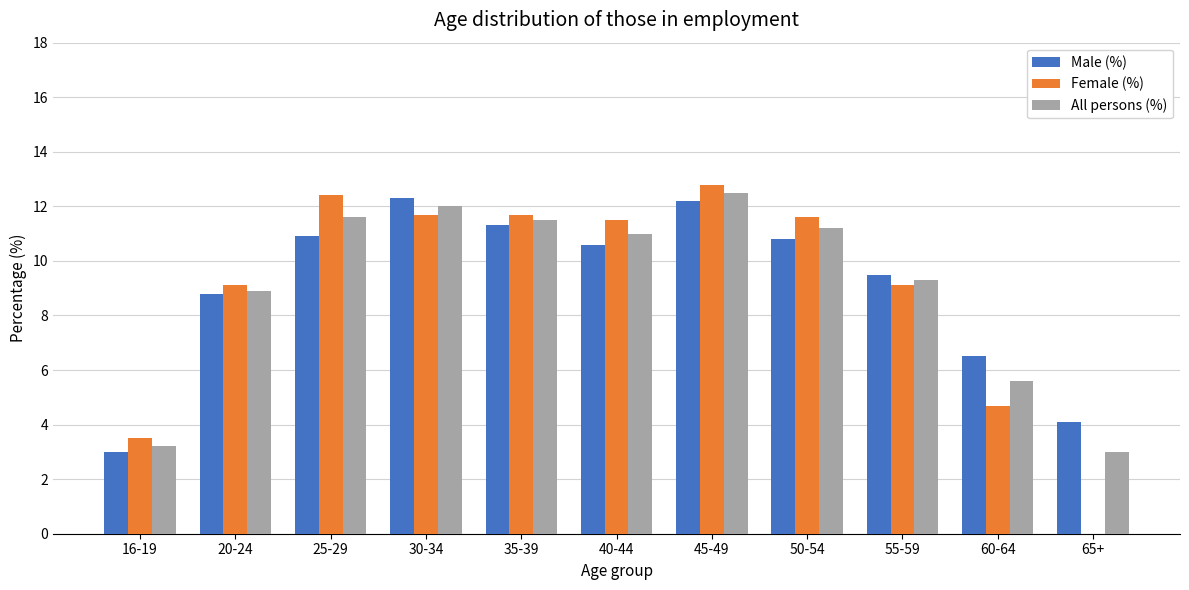

How many groups of bars are there?

11